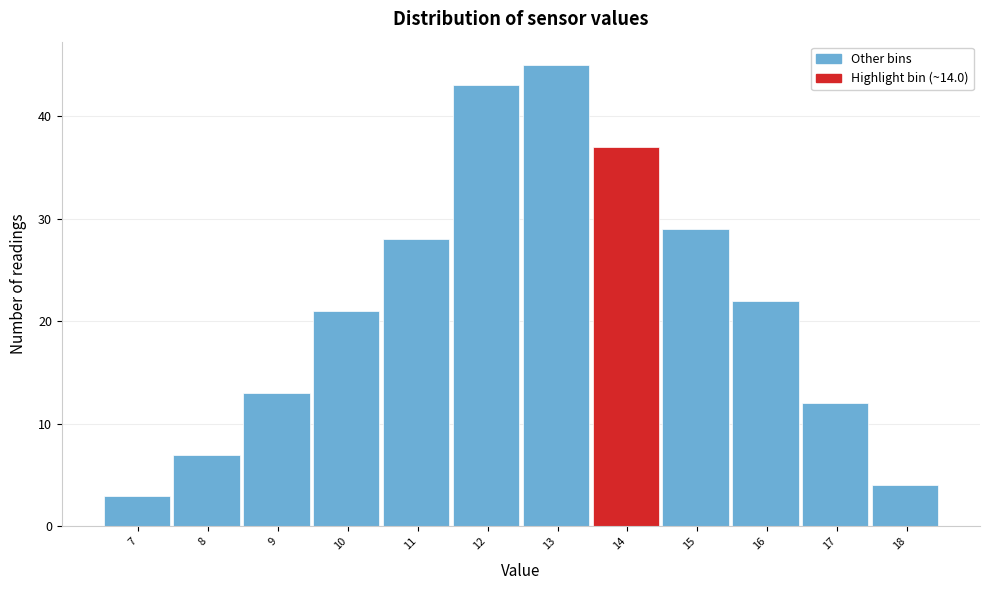

Reading left to right, what are all the values shown in this chart?

3	7	13	21	28	43	45	37	29	22	12	4